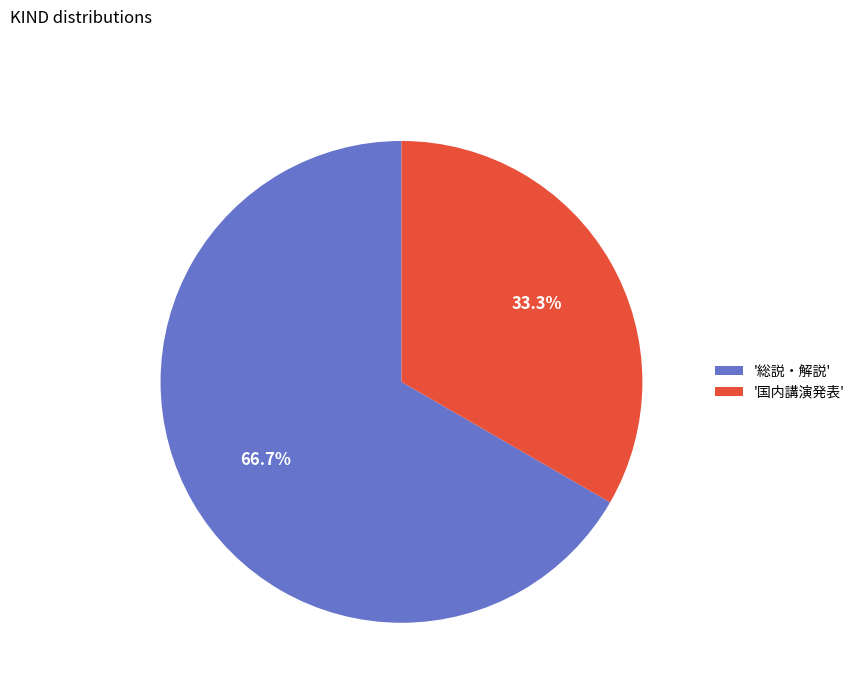

Is the sum of '国内講演発表' and '総説・解説' greater than half?

Yes